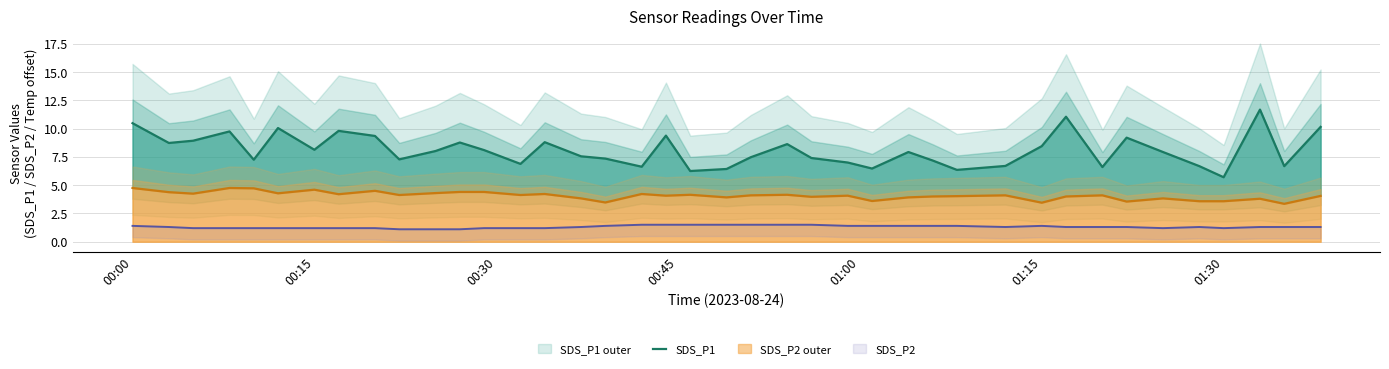

What position from the left is 01:15?

31